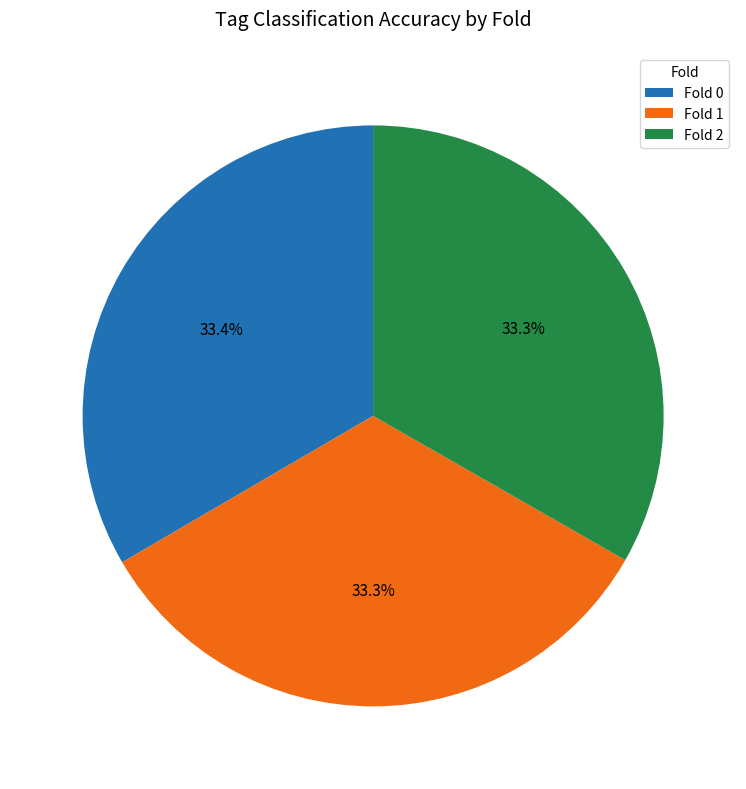

Does any single category account for the majority?

No